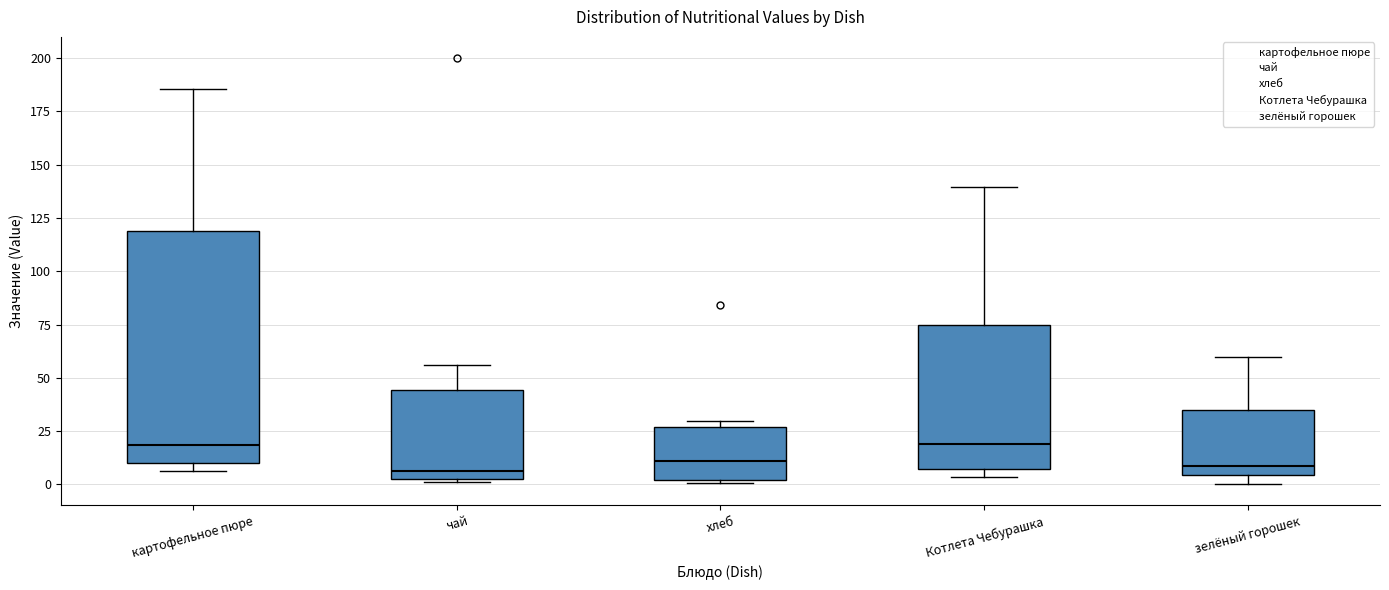

Which box is the tallest, from its lower edge to its upper edge?

картофельное пюре